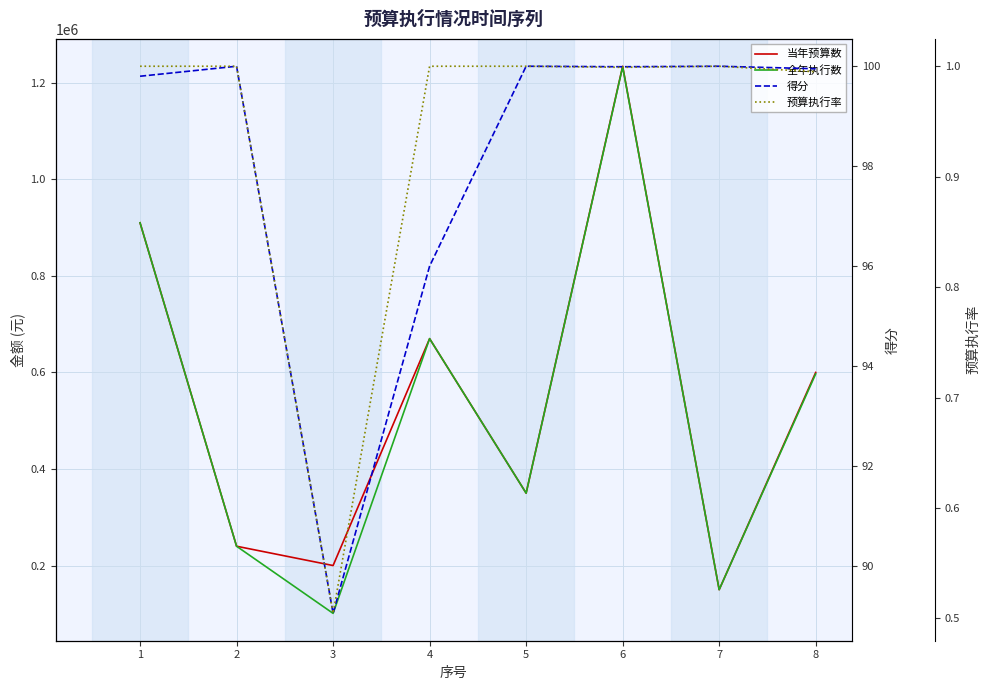

Between 3 and 8, which is larger?

8